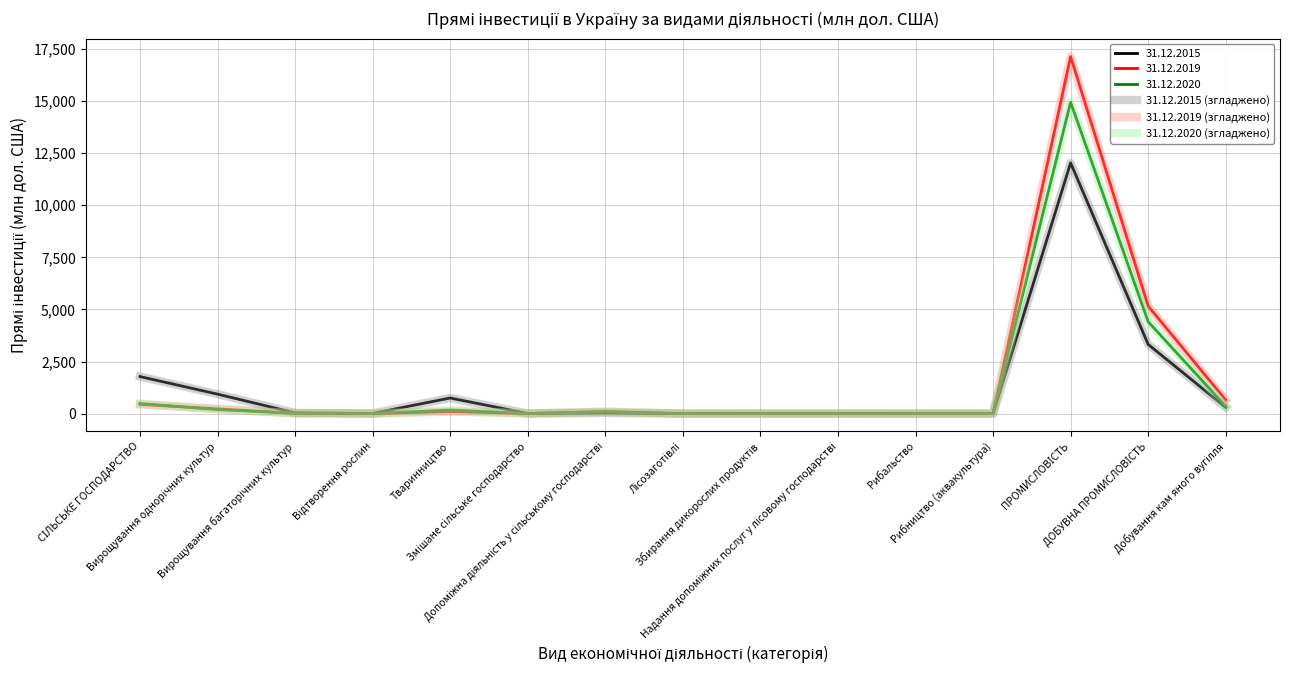

True or false: 31.12.2015 (згладжено) has a value of 987.4 at Тваринництво.

False